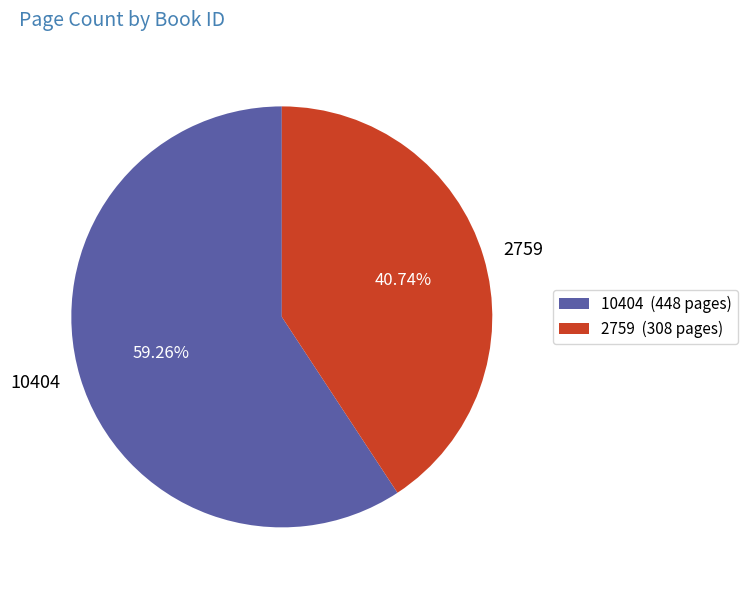

How much of the chart is everything except 10404?

40.7%